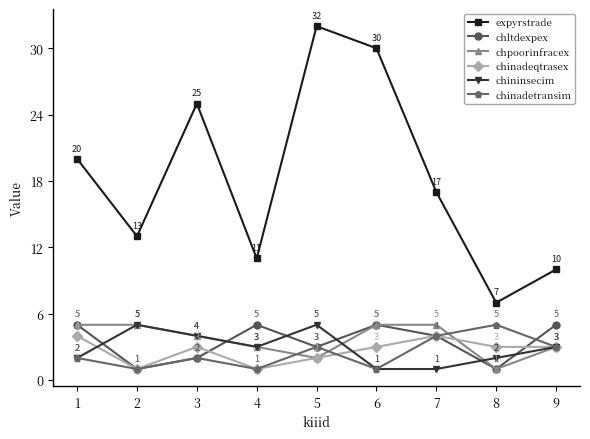

Reading right to left, transcribe all the data shown in this chart.

expyrstrade: 10	7	17	30	32	11	25	13	20
chltdexpex: 5	1	4	5	3	5	2	1	5
chpoorinfracex: 3	1	5	5	2	3	4	5	5
chinadeqtrasex: 3	3	4	3	2	1	3	1	4
chininsecim: 3	2	1	1	5	3	4	5	2
chinadetransim: 3	5	4	1	3	1	2	1	2